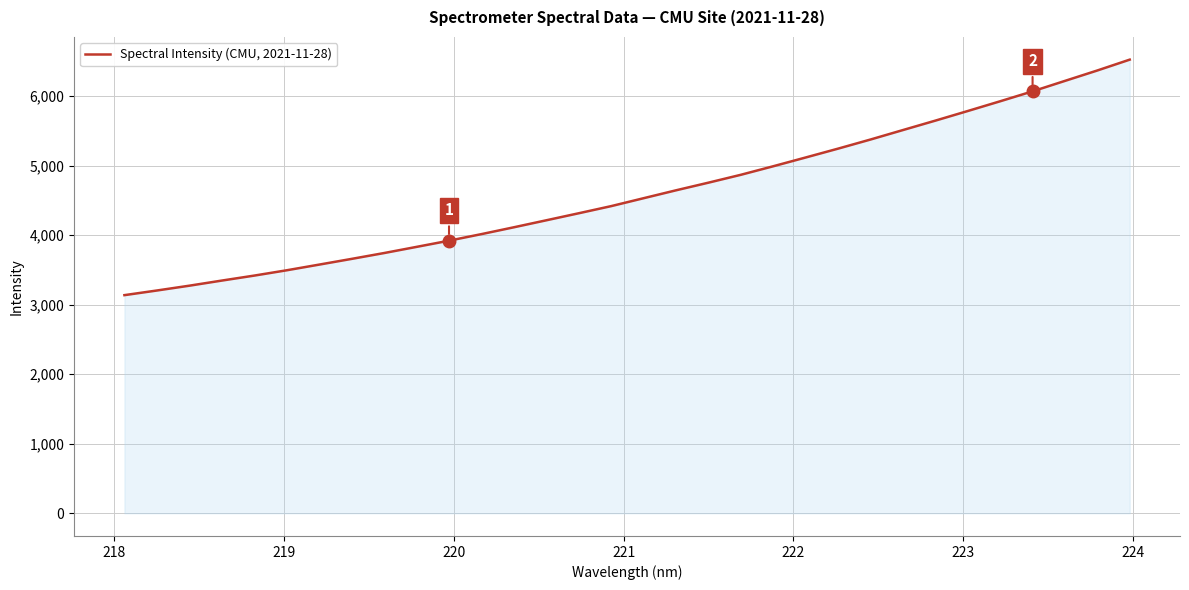

What is the difference between the maximum and minimum values?

3386.8